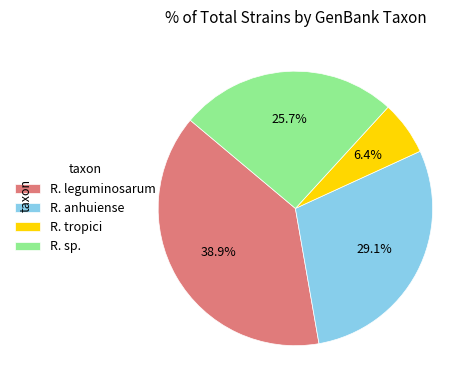

To the nearest percent, what portion does R. tropici represent?

6%